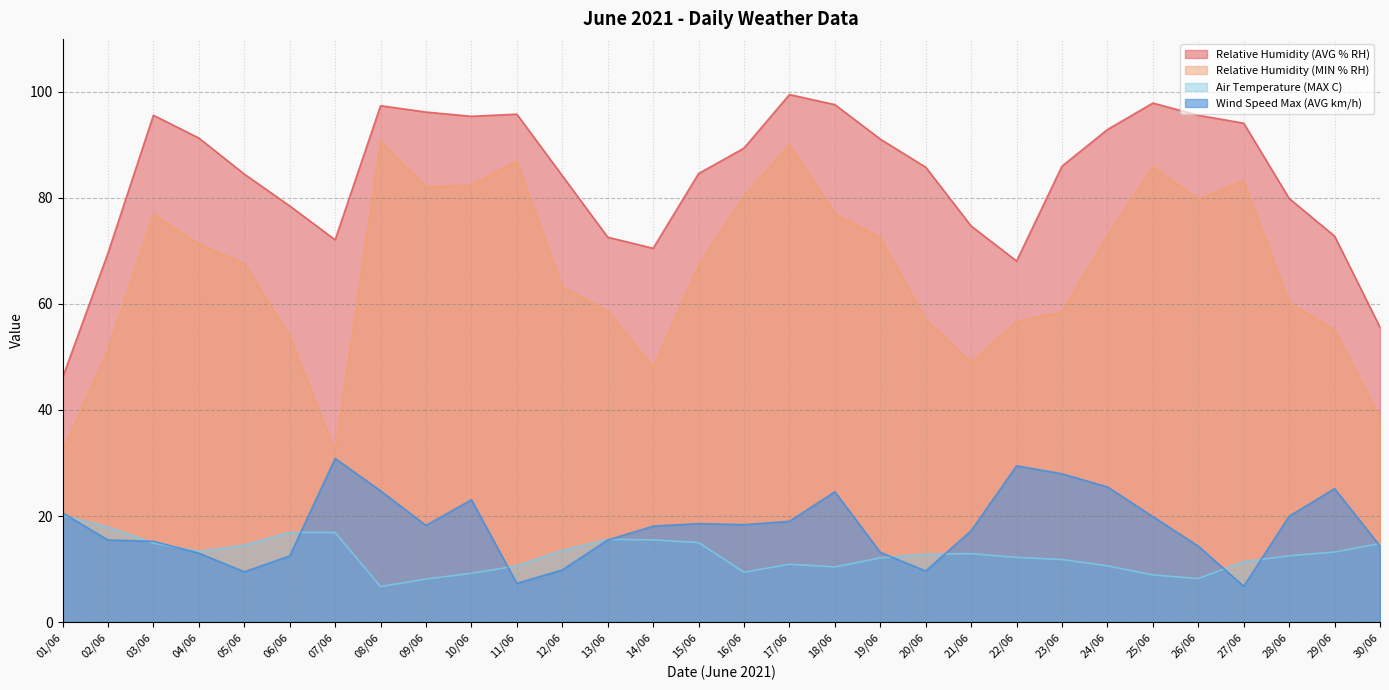

Where is the first local maximum for Relative Humidity (AVG % RH)?

03/06